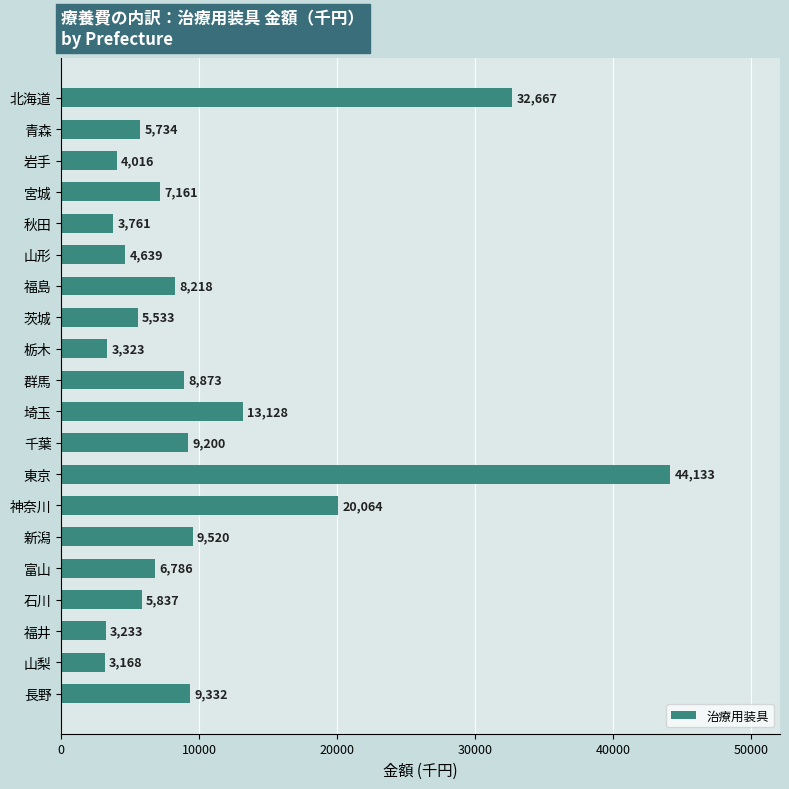

What position from the bottom is 富山?

5